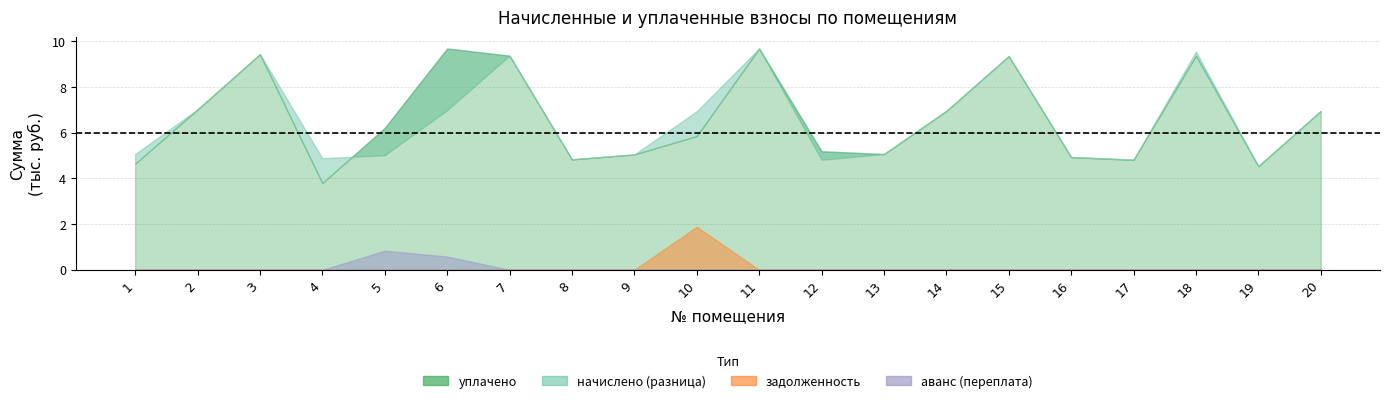

The value of начислено at 13 is 9063.4. True or false?

False